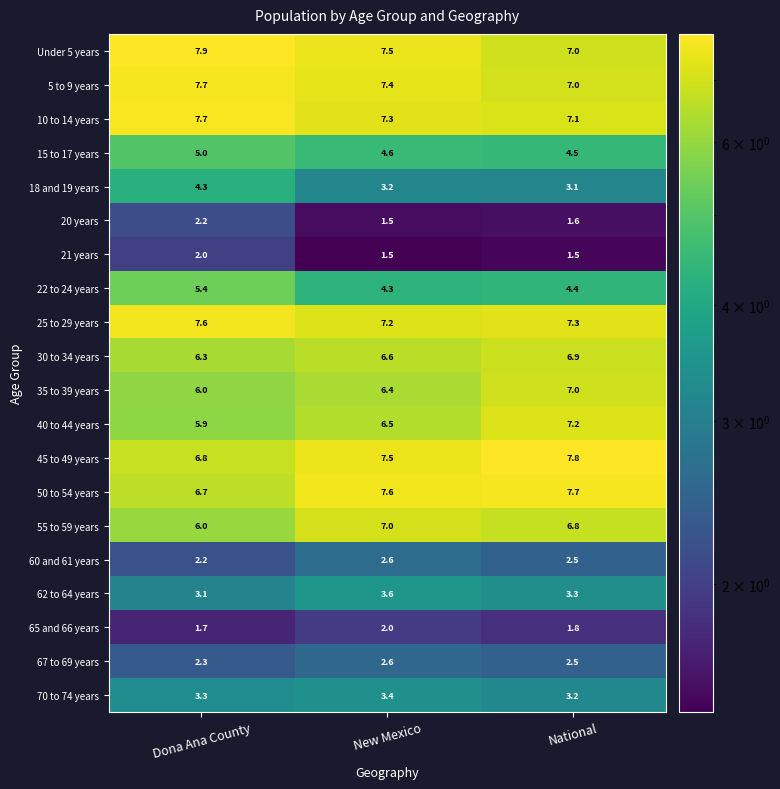

What is the difference between the 50 to 54 years values at New Mexico and Dona Ana County?

0.9